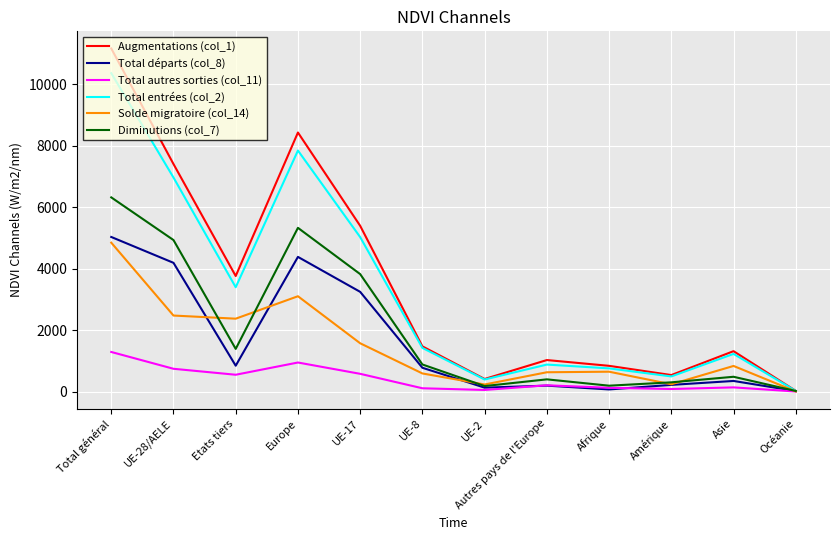

Does the chart have visible grid lines?

Yes